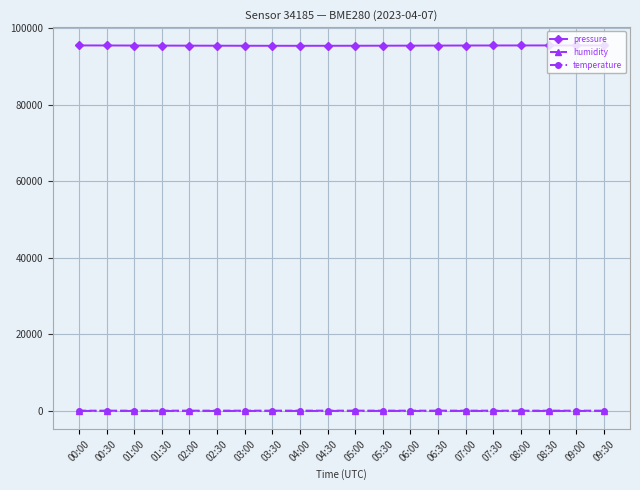

What is the difference between the highest and lowest values at 06:00?

95376.4